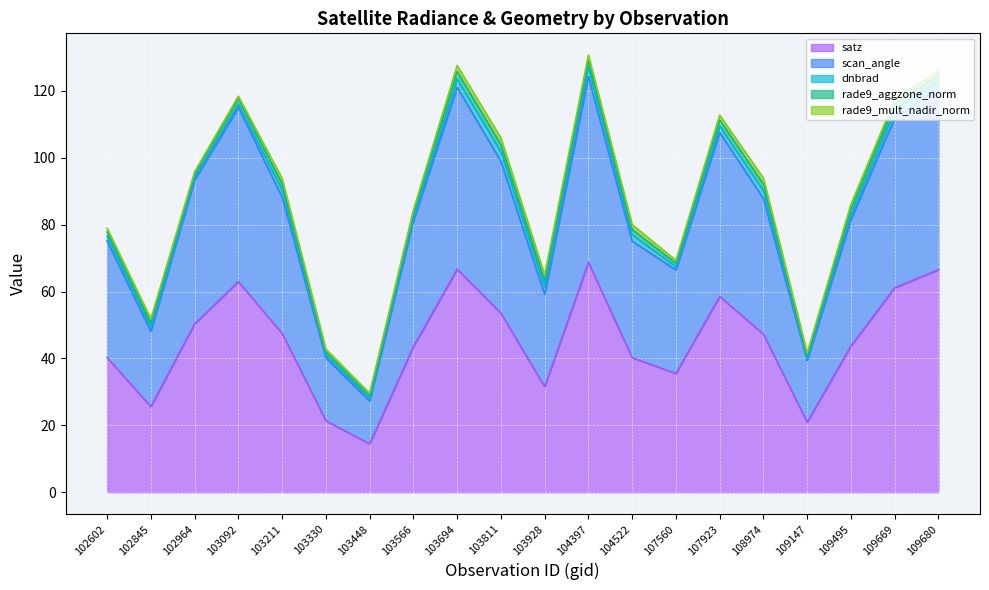

Which label corresponds to the largest value in the chart?

104397